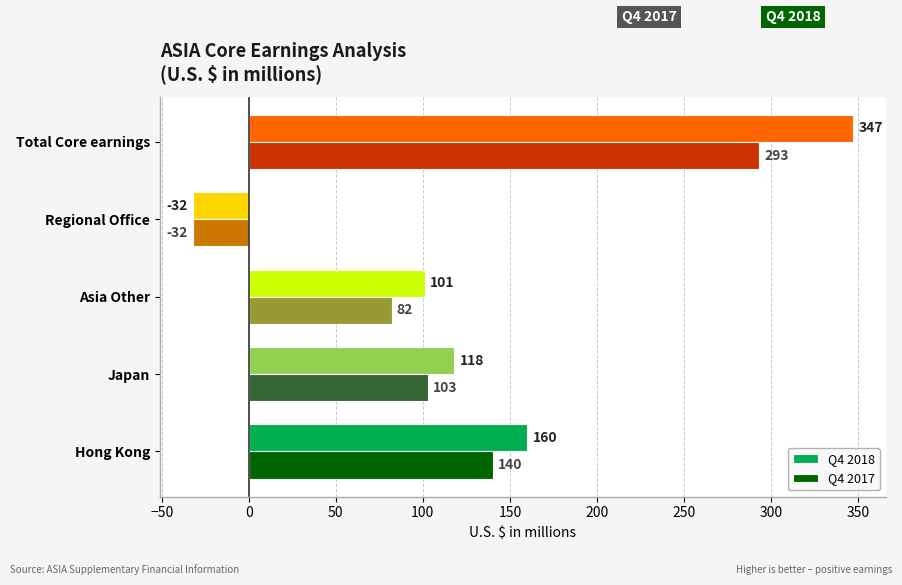

Rank the series by their average value, from lowest to highest.

Q4 2017, Q4 2018